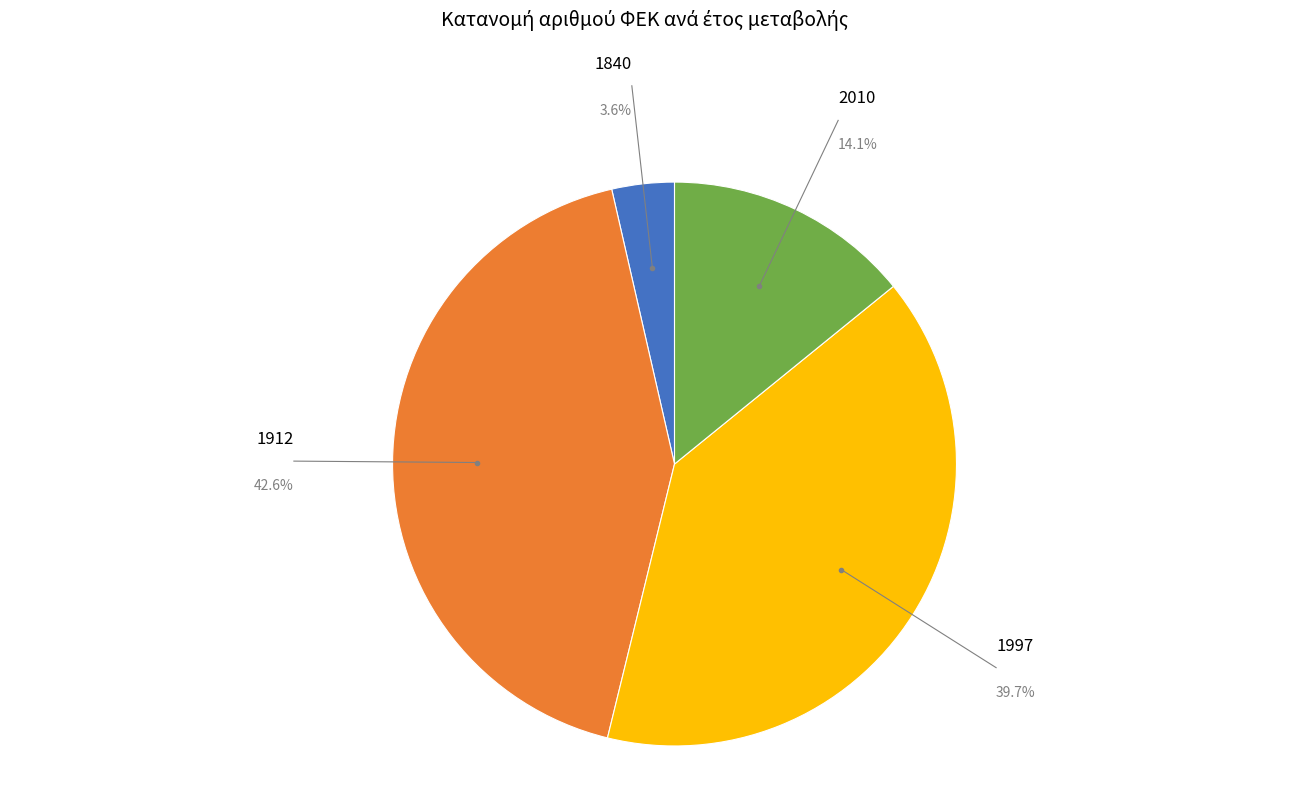

What is the ratio of the value at 1912 to the value at 2010?

3.0